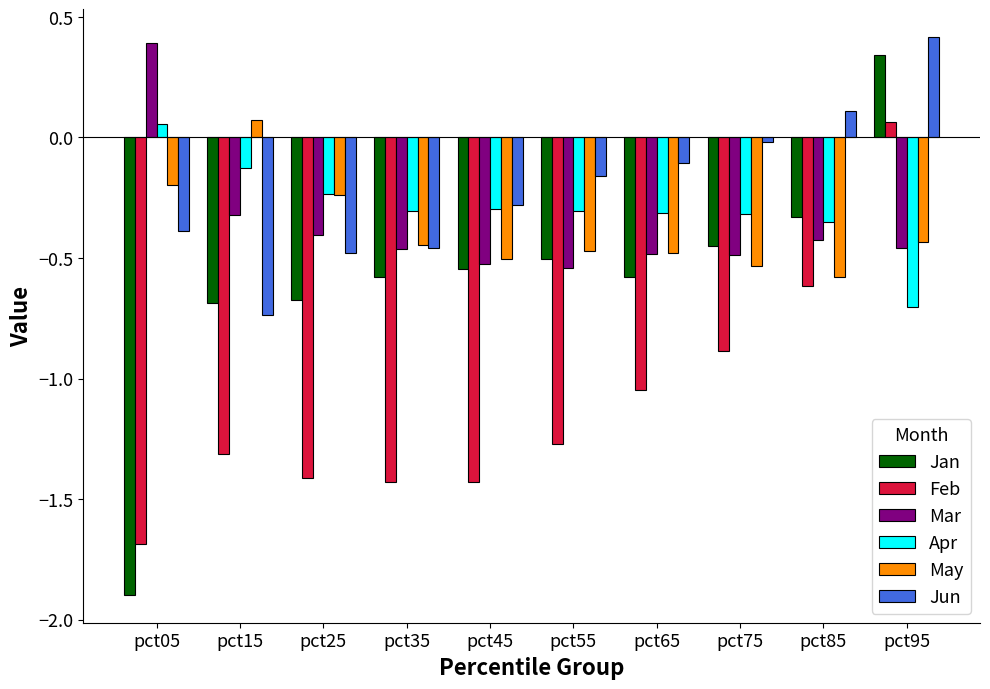

What is the minimum value shown in the chart?

-1.9